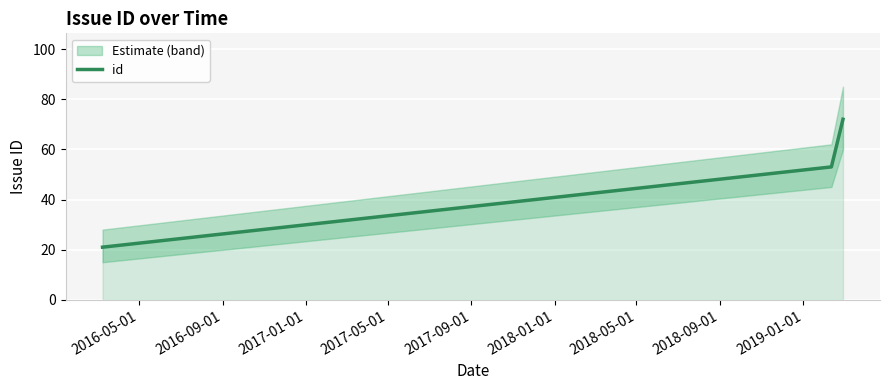

How many lines are shown in the chart?

1